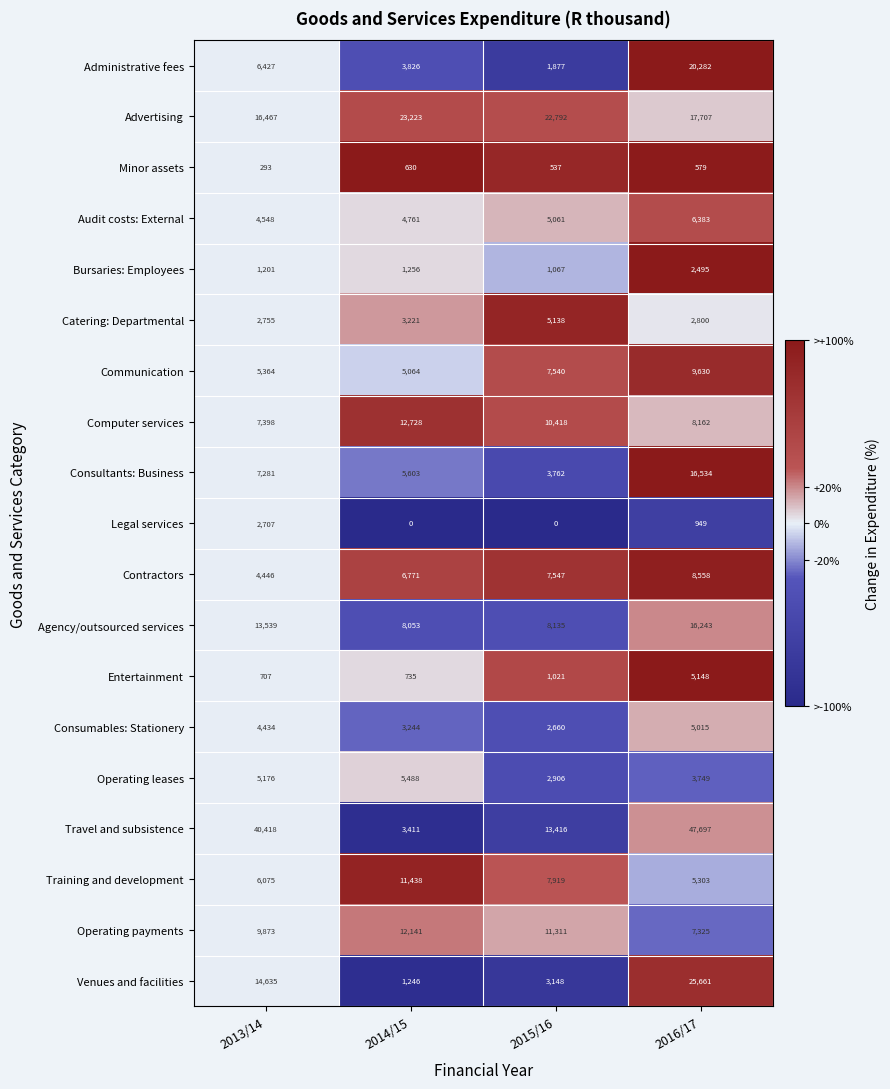

At which category is the sum across all series the highest?

2016/17